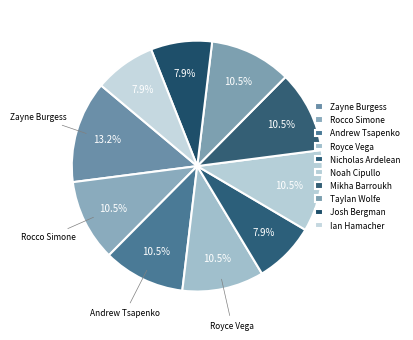

What is the largest slice in the pie chart?

Zayne Burgess